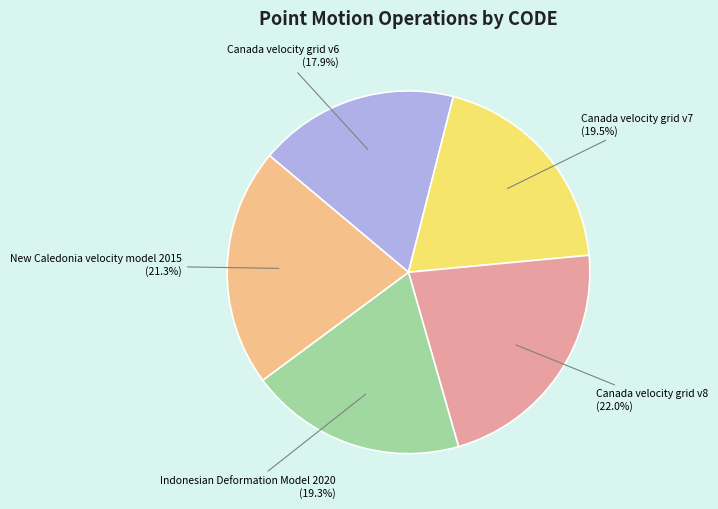

Is there any slice that represents more than half of the pie?

No